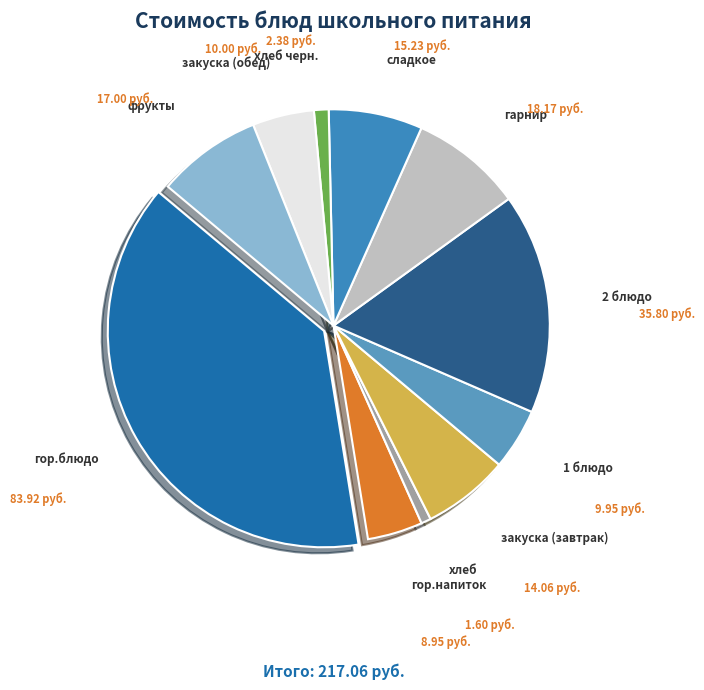

What is the ratio of the value at 1 блюдо to the value at закуска (завтрак)?

0.7